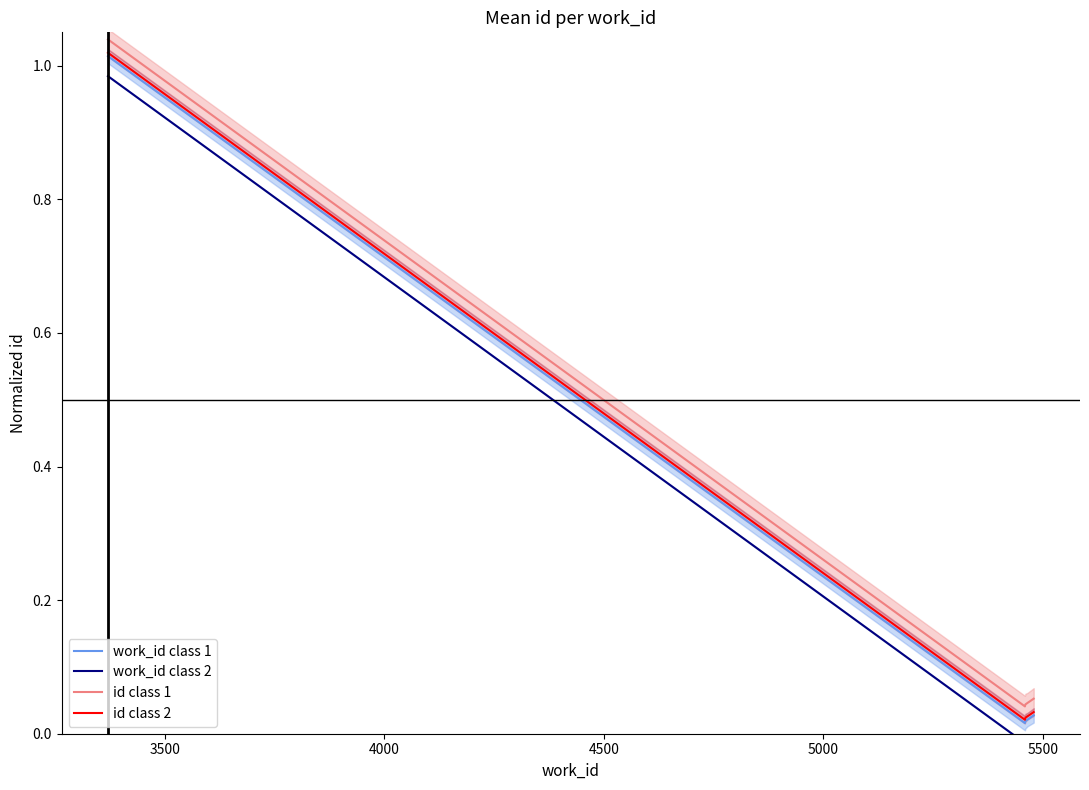

Which series has the widest spread of values?

work_id class 1